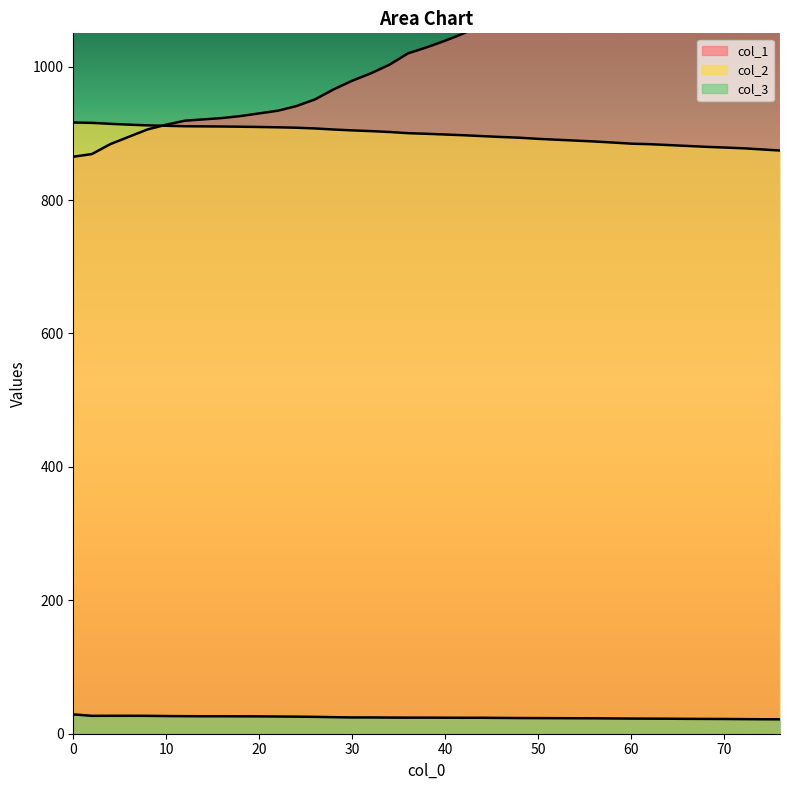

How many lines are shown in the chart?

3